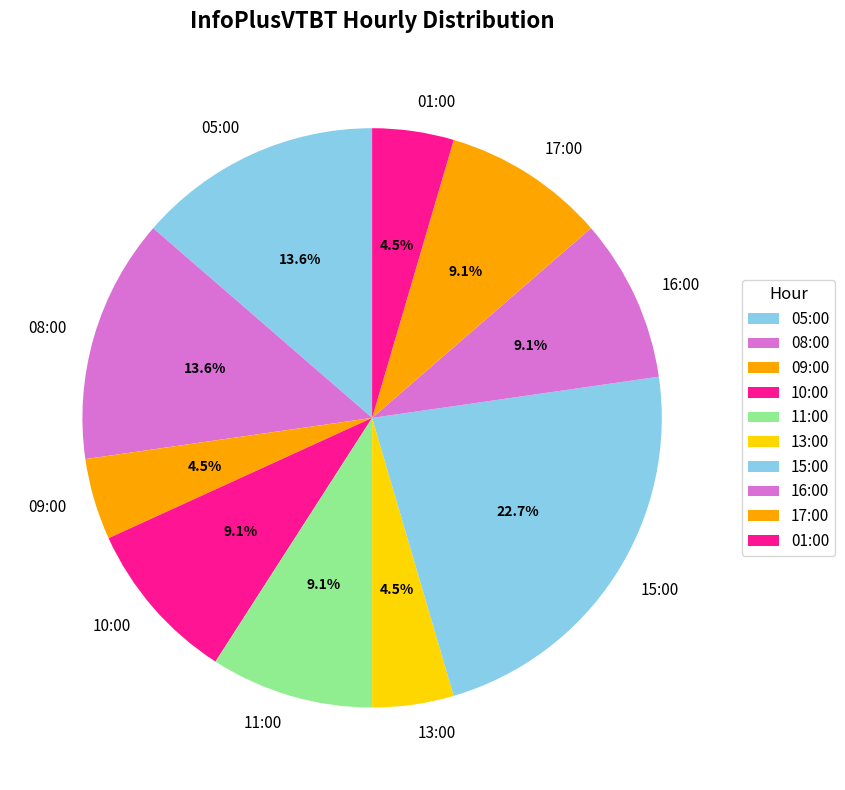

To the nearest percent, what is the average slice percentage?

10%